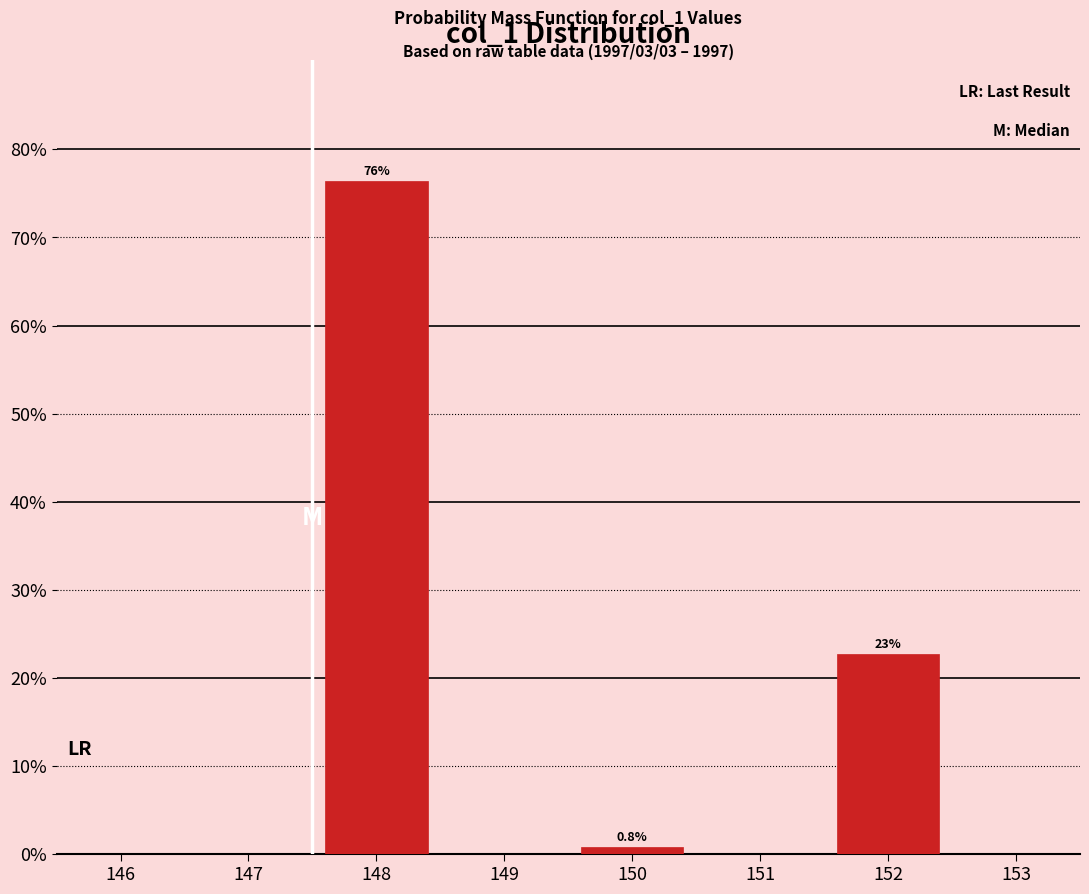

Over which range of the x-axis is the bar tallest?

147.5 to 148.5